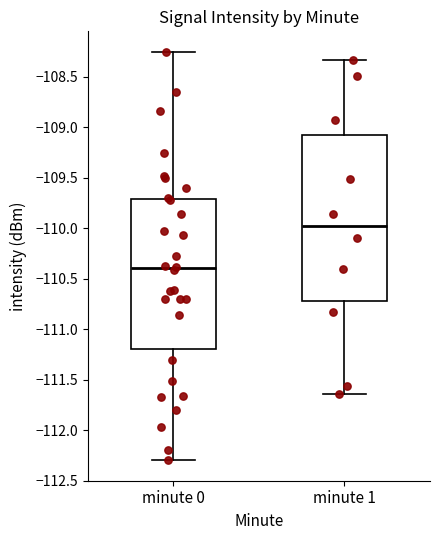

Reading left to right, transcribe this box plot: for each box, give where its median line is, the range the box spans, and where its two whiskers end, as read against the y-axis. The values are not printed on the chart, so give them approximately, as read against the axis.

minute 0: median -110.40, box -111.20 to -109.70, whiskers -112.30 to -108.25
minute 1: median -109.95, box -110.70 to -109.10, whiskers -111.65 to -108.35